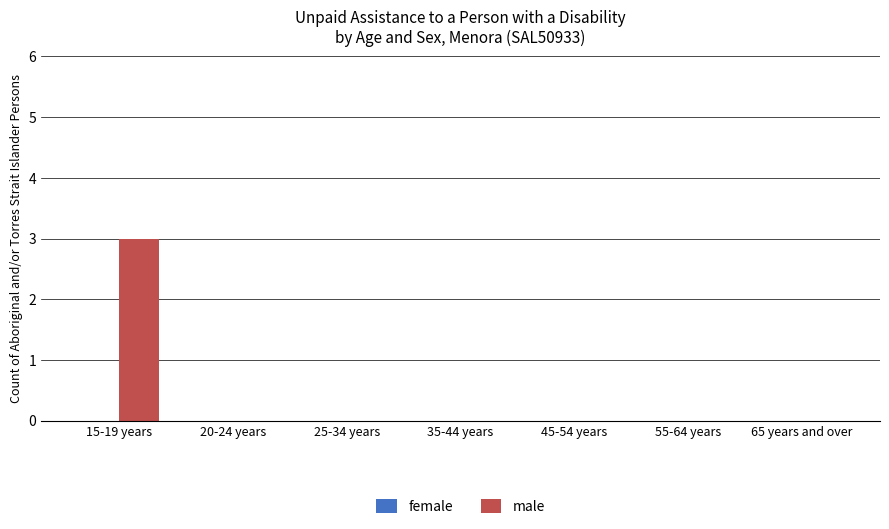

Are the bars horizontal?

No